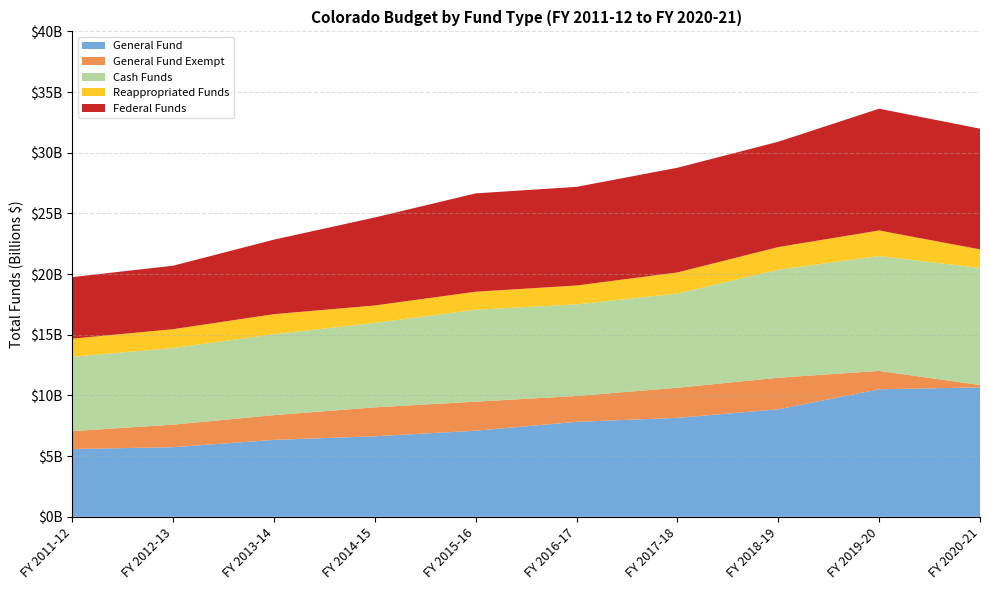

Reading left to right, list all the values displayed in this chart.

General Fund: FY 2011-12=5585471306	FY 2012-13=5735789930	FY 2013-14=6337492370	FY 2014-15=6635772098	FY 2015-16=7093914621	FY 2016-17=7825698666	FY 2017-18=8153200945	FY 2018-19=8859718440	FY 2019-20=10508472193	FY 2020-21=10662573182
General Fund Exempt: FY 2011-12=1473821565	FY 2012-13=1860257722	FY 2013-14=2041055836	FY 2014-15=2384447200	FY 2015-16=2397155186	FY 2016-17=2130355359	FY 2017-18=2482001784	FY 2018-19=2601098053	FY 2019-20=1515036885	FY 2020-21=198516570
Cash Funds: FY 2011-12=6128927013	FY 2012-13=6313911269	FY 2013-14=6668223728	FY 2014-15=6960741099	FY 2015-16=7573738521	FY 2016-17=7551087061	FY 2017-18=7763843584	FY 2018-19=8904507740	FY 2019-20=9464263198	FY 2020-21=9649153034
Reappropriated Funds: FY 2011-12=1493167739	FY 2012-13=1552380340	FY 2013-14=1654286042	FY 2014-15=1434551089	FY 2015-16=1484037679	FY 2016-17=1553680818	FY 2017-18=1738440326	FY 2018-19=1862250020	FY 2019-20=2107810002	FY 2020-21=1527430586
Federal Funds: FY 2011-12=5070803664	FY 2012-13=5229869706	FY 2013-14=6139319684	FY 2014-15=7252353012	FY 2015-16=8103114021	FY 2016-17=8128172051	FY 2017-18=8626541295	FY 2018-19=8679439413	FY 2019-20=10035080394	FY 2020-21=9946281692